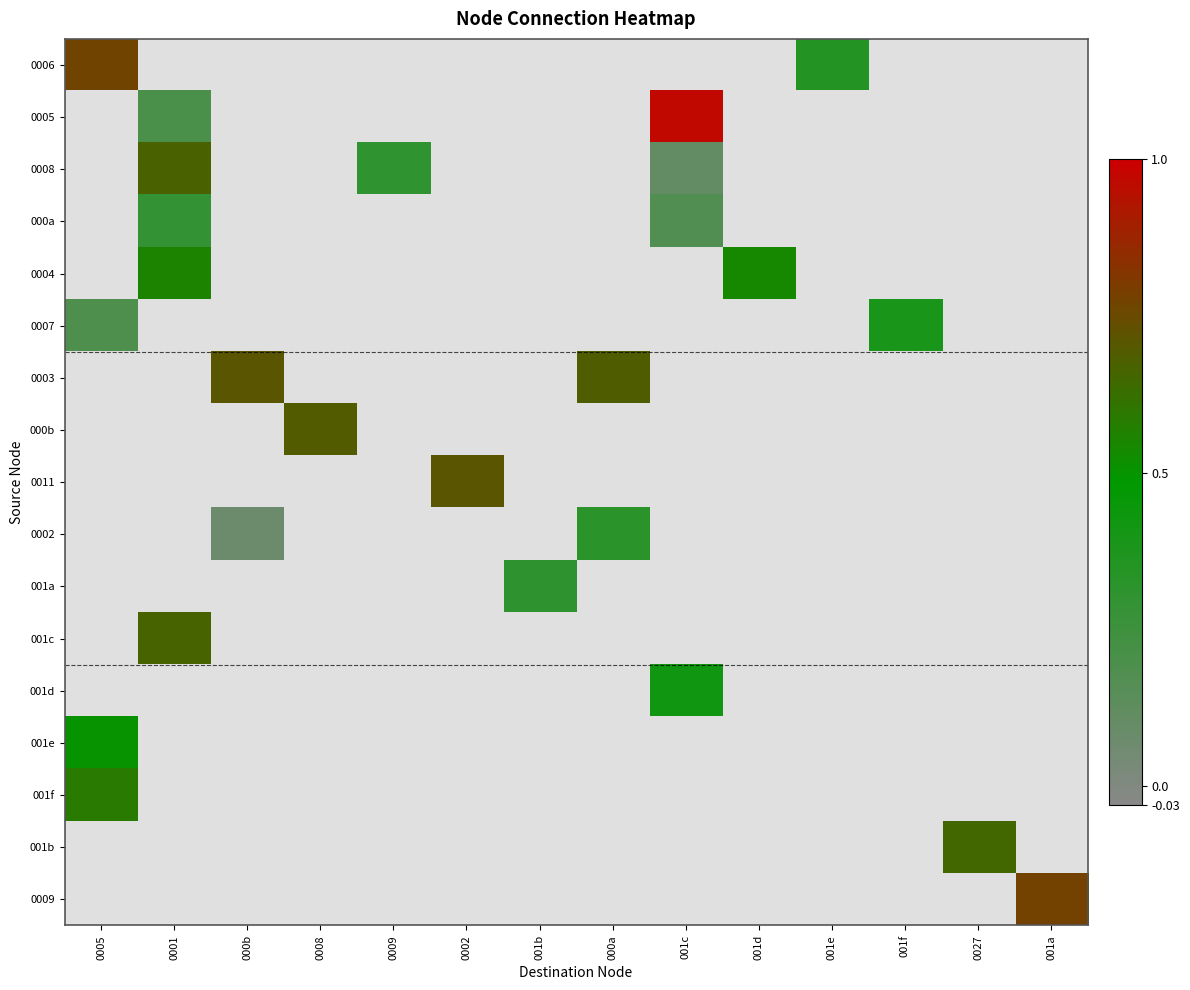

Count the number of categories in the chart.

14